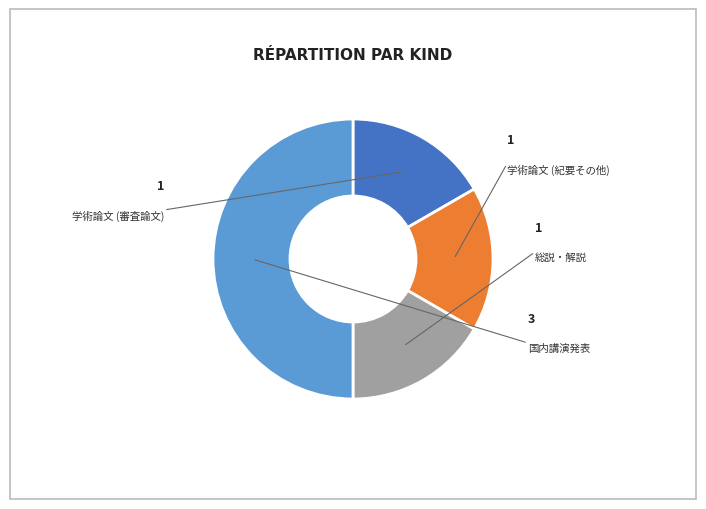

Rank the categories by value from lowest to highest.

学術論文 (審査論文), 学術論文 (紀要その他), 総説・解説, 国内講演発表